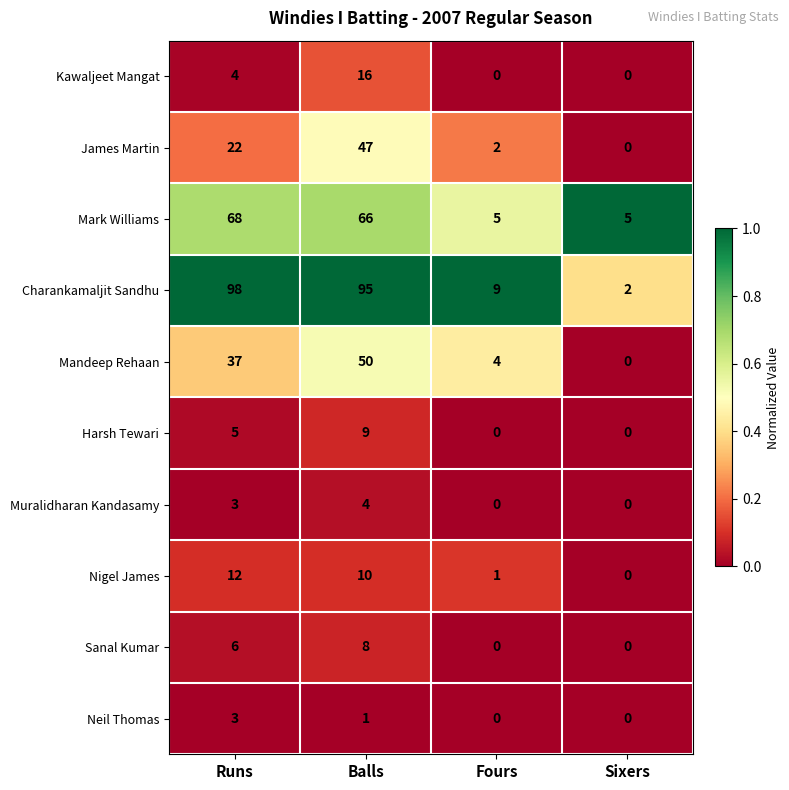

Rank the categories by Nigel James value from highest to lowest.

Runs, Balls, Fours, Sixers